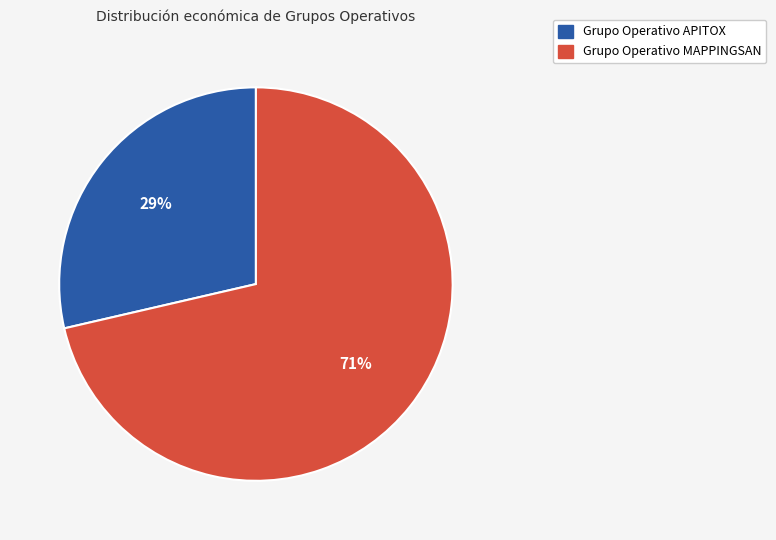

Is there any slice that represents more than half of the pie?

Yes